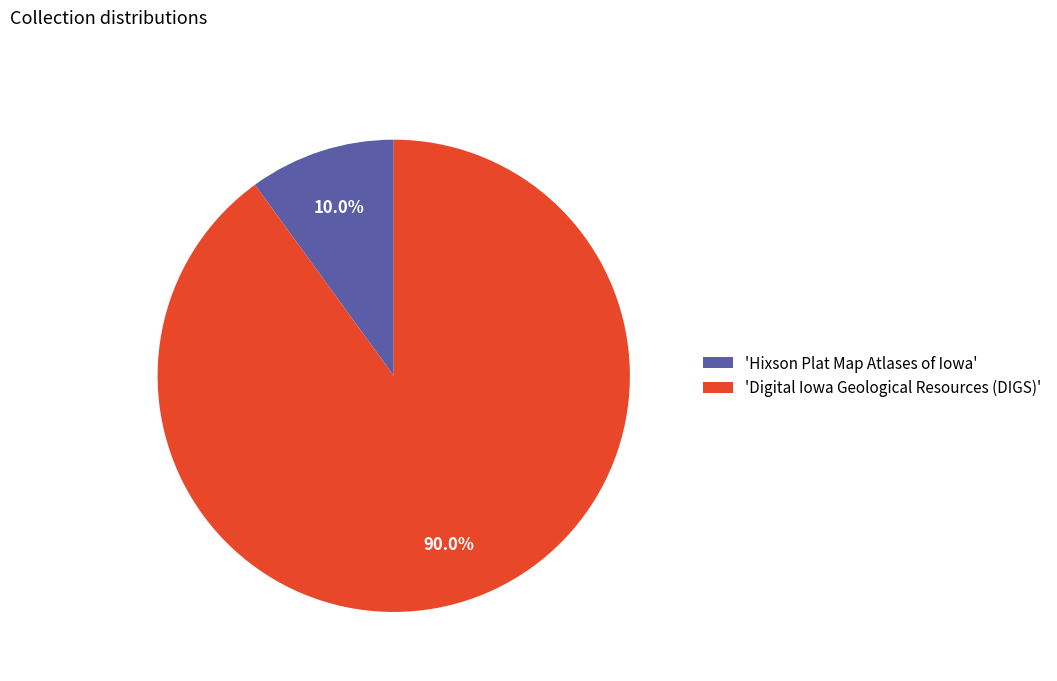

What portion of the pie excludes 'Hixson Plat Map Atlases of Iowa'?

90.0%